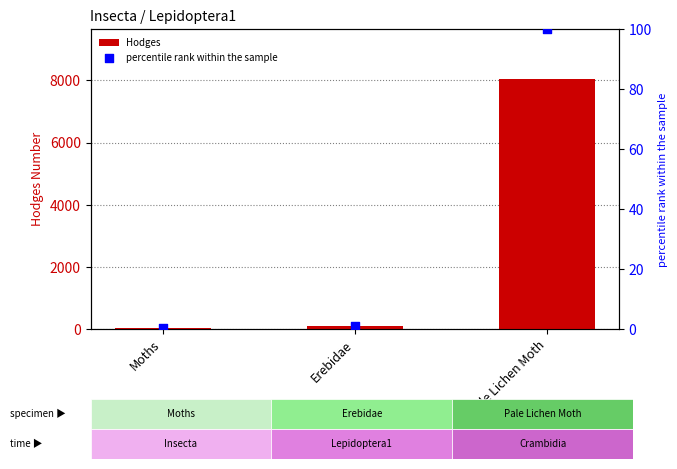

Which series has the largest total across all categories?

Hodges